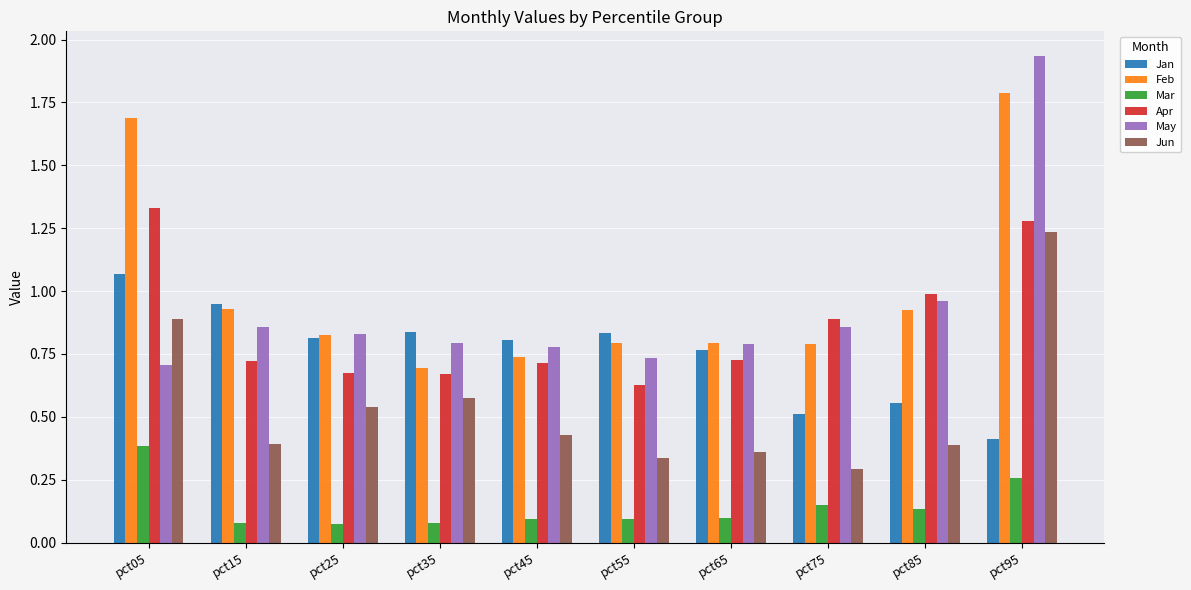

Between pct05 and pct25, which series saw the biggest shift?

Feb